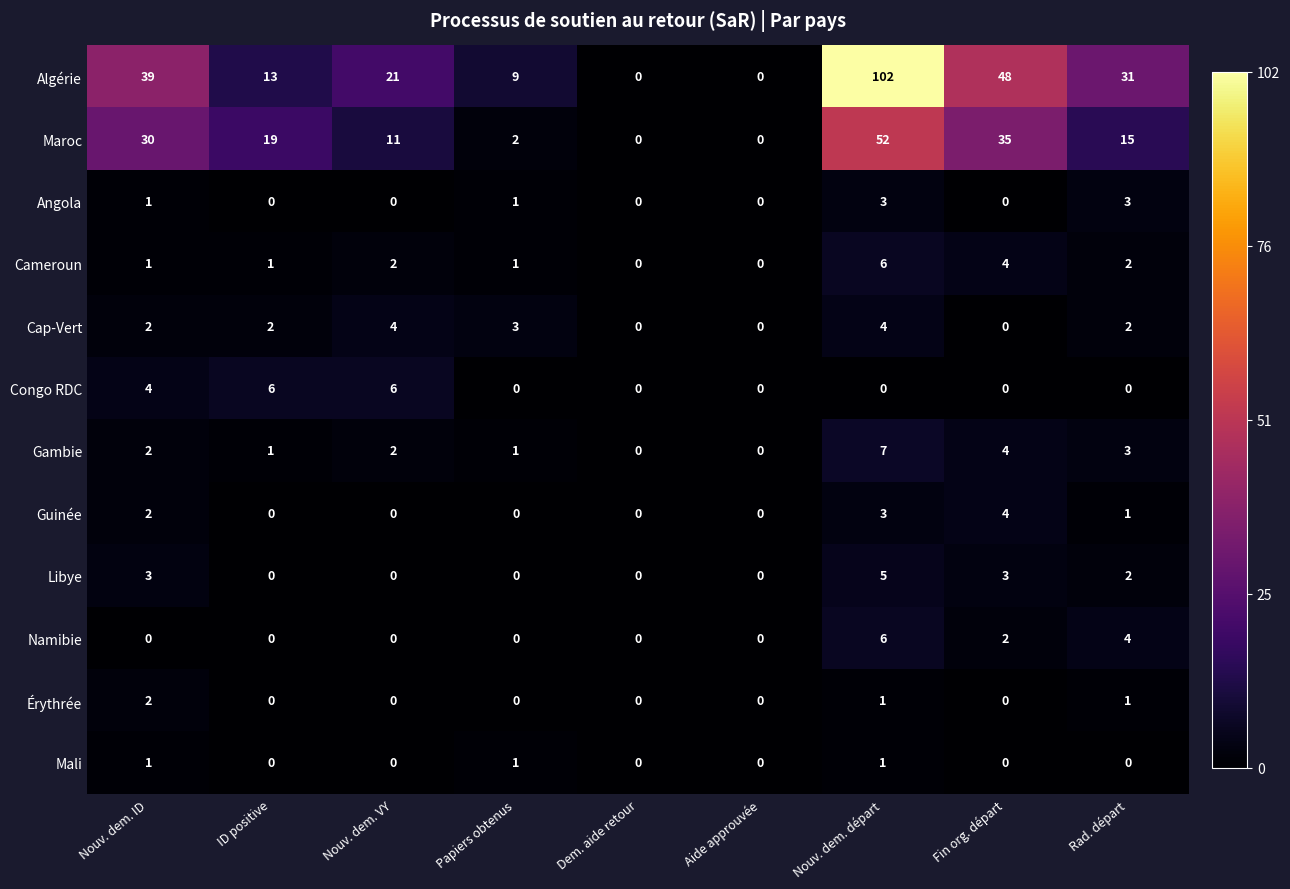

The value of Namibie at ID positive is 0. True or false?

True